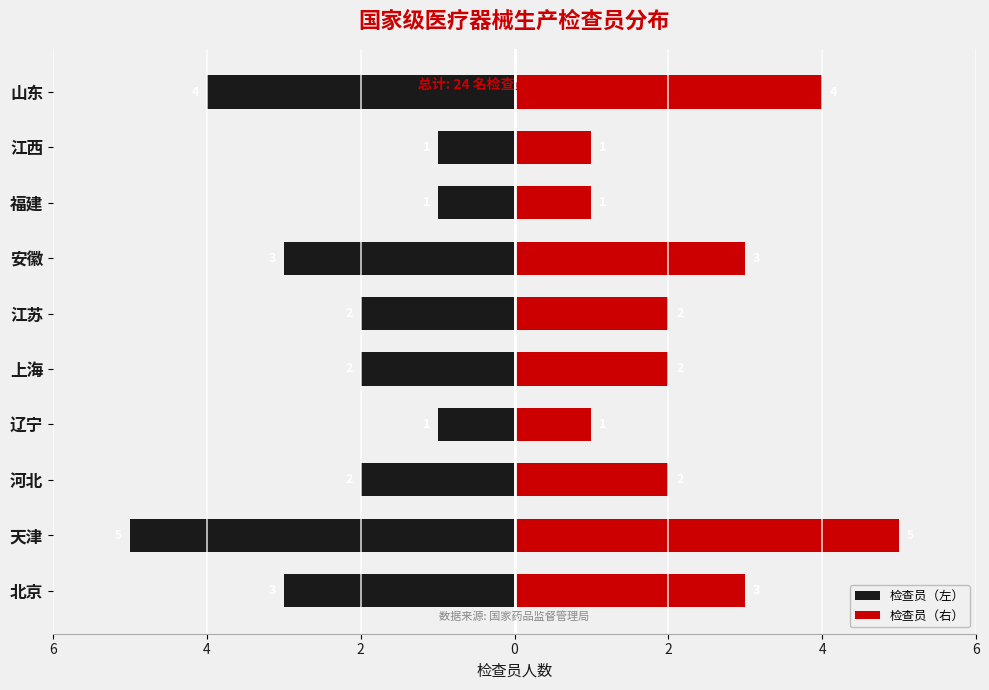

The value of 检查员（左） at 山东 is -1. True or false?

False